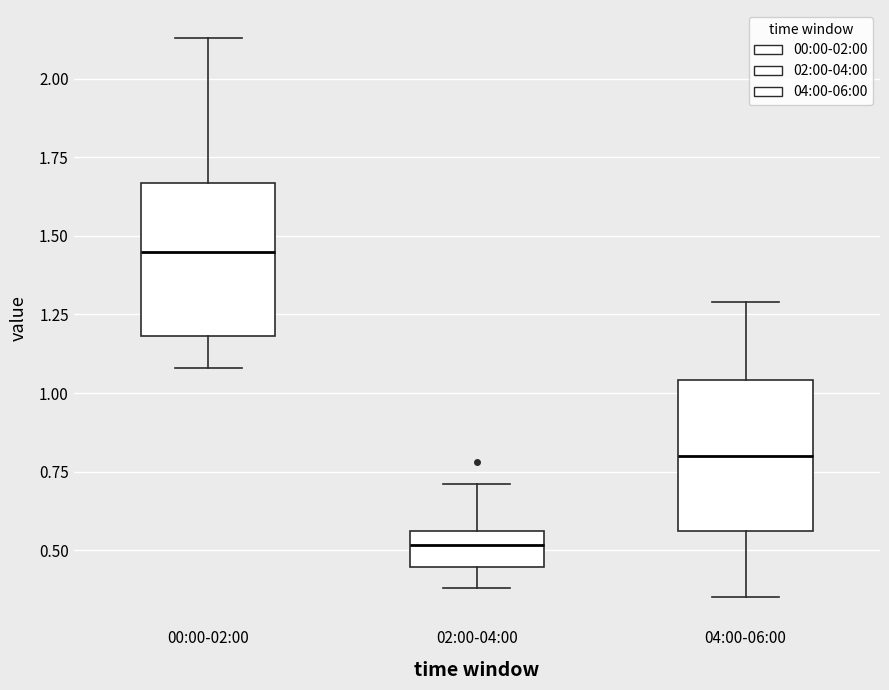

Which box has the highest median line?

00:00-02:00